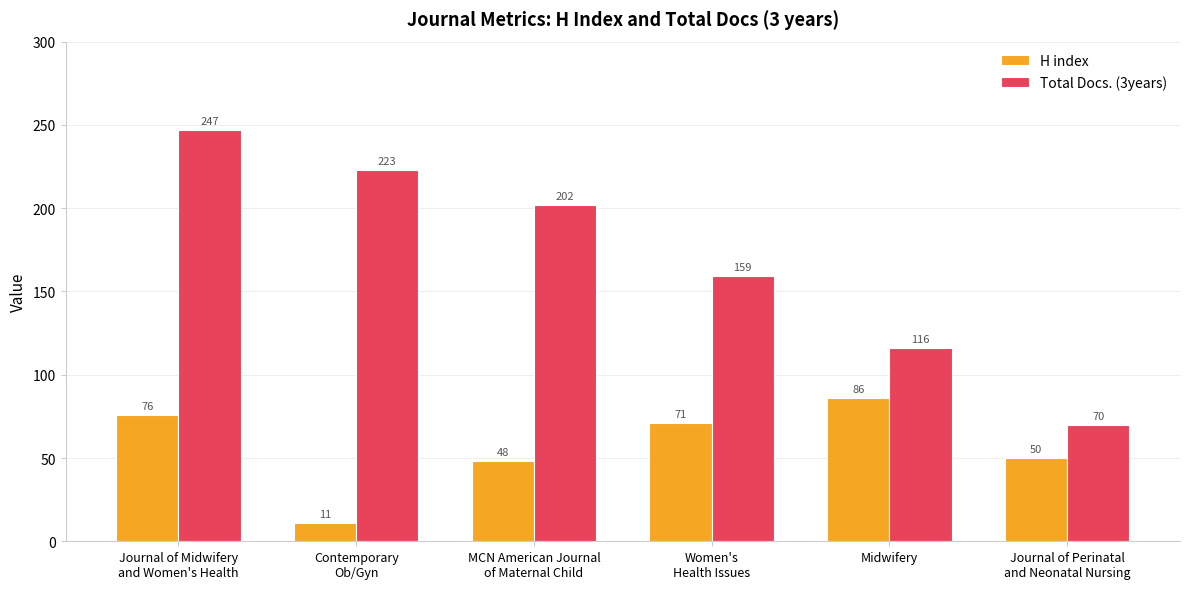

Is the value of Total Docs. (3years) at Journal of Perinatal
and Neonatal Nursing greater than the value of H index at Contemporary
Ob/Gyn?

Yes